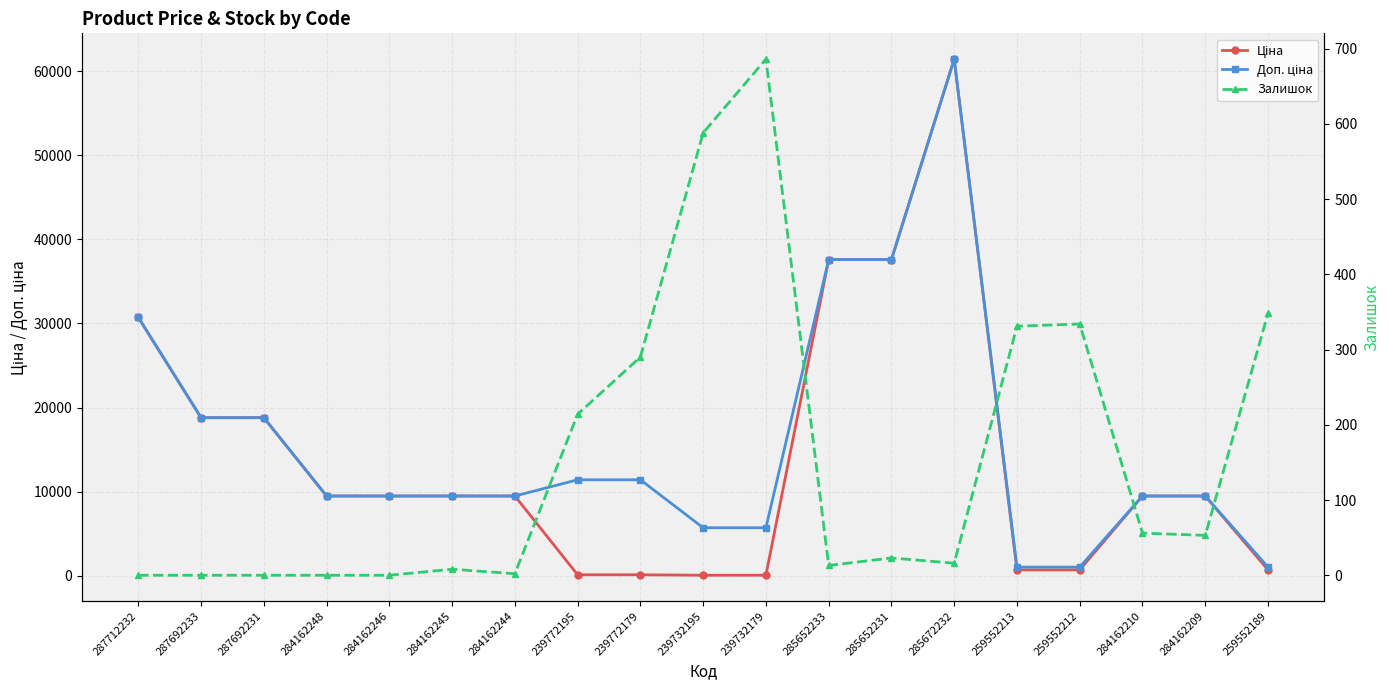

How many lines are shown in the chart?

3